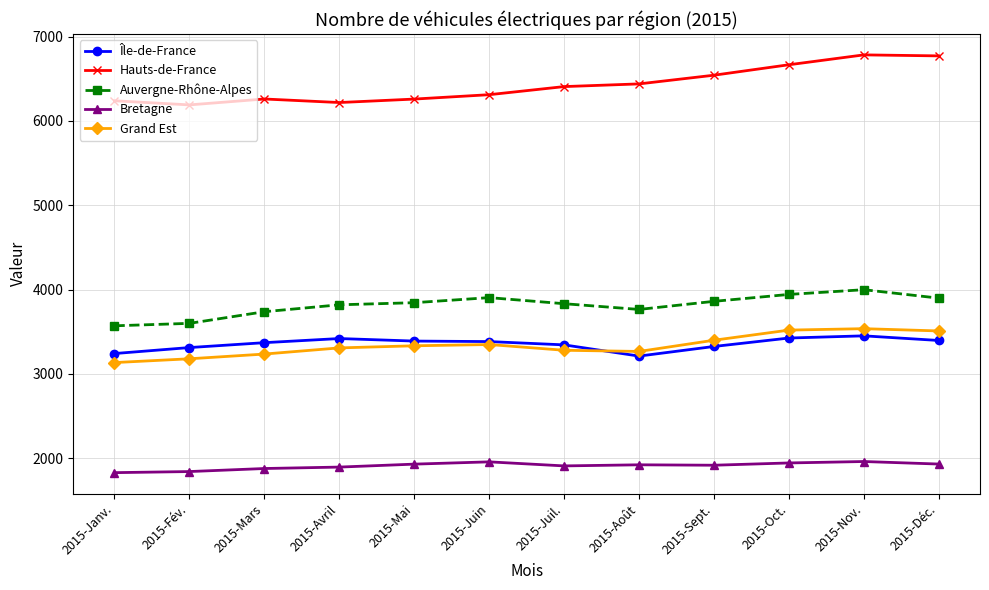

True or false: Grand Est has a value of 3267 at 2015-Août.

True